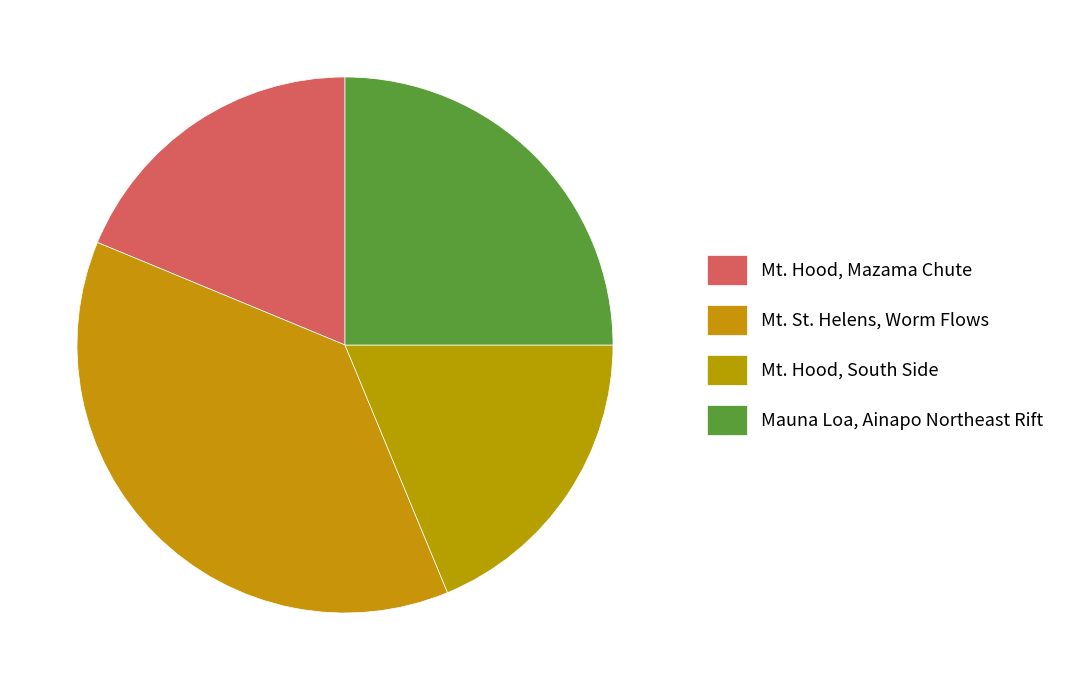

Rank the categories by value from highest to lowest.

Mt. St. Helens, Worm Flows, Mauna Loa, Ainapo Northeast Rift, Mt. Hood, Mazama Chute, Mt. Hood, South Side